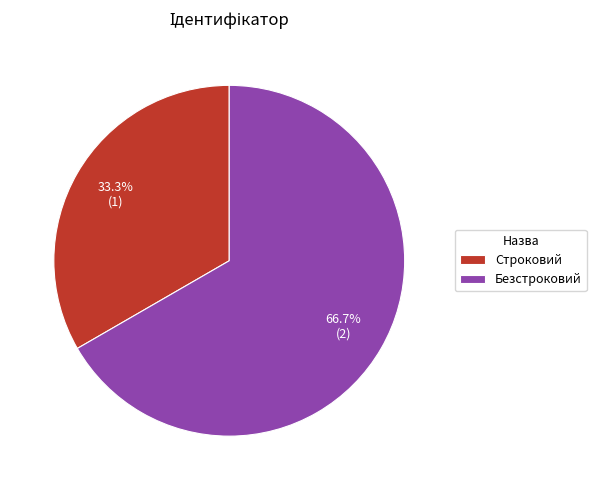

How much of the chart is everything except Строковий?

66.7%